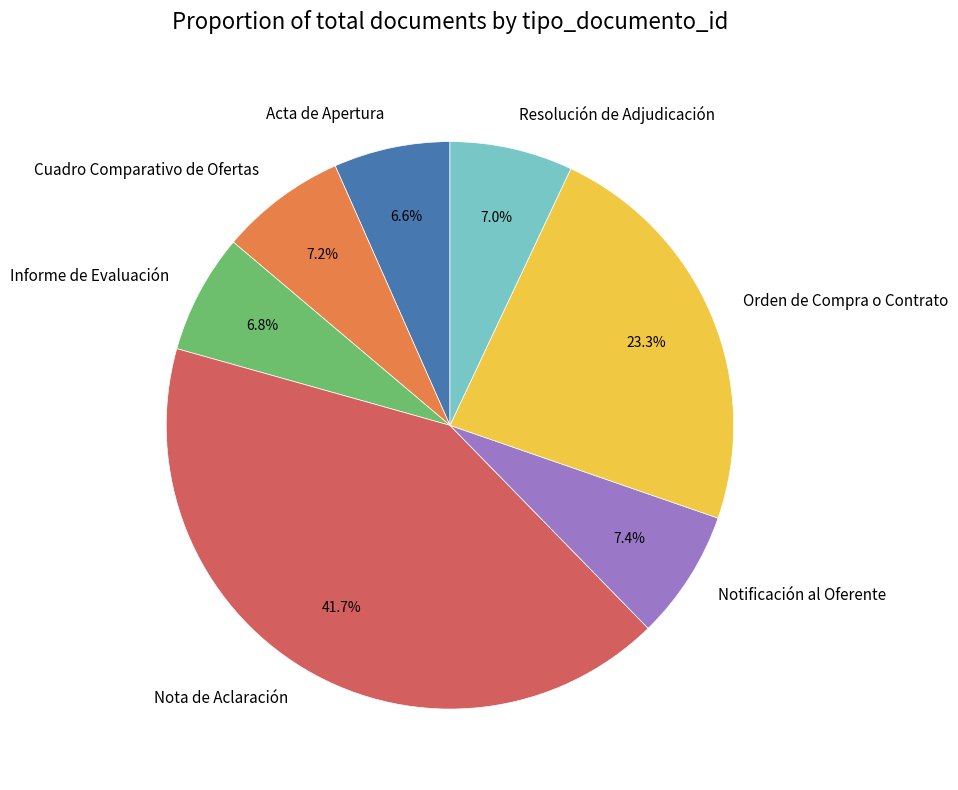

To the nearest percent, what is the average slice percentage?

14%